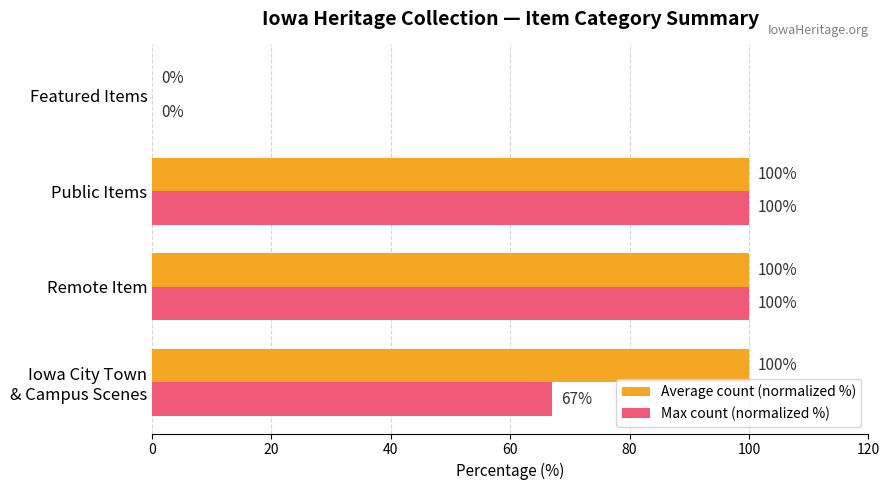

Is it true that Max count (normalized %) equals 100 at Public Items?

True